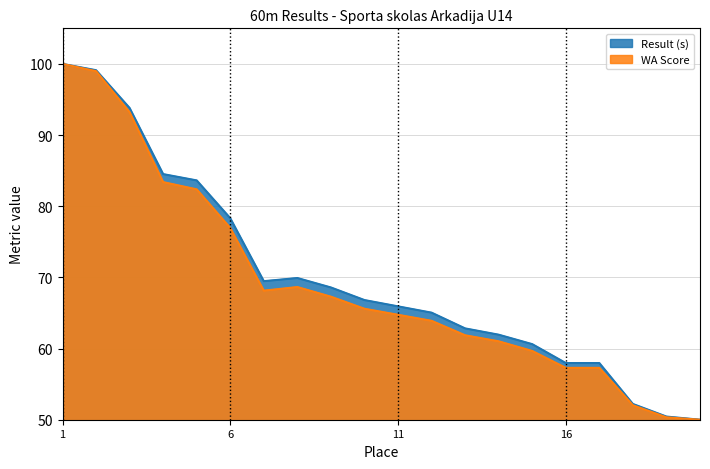

What is the sum of all WA Score values?

1382.7